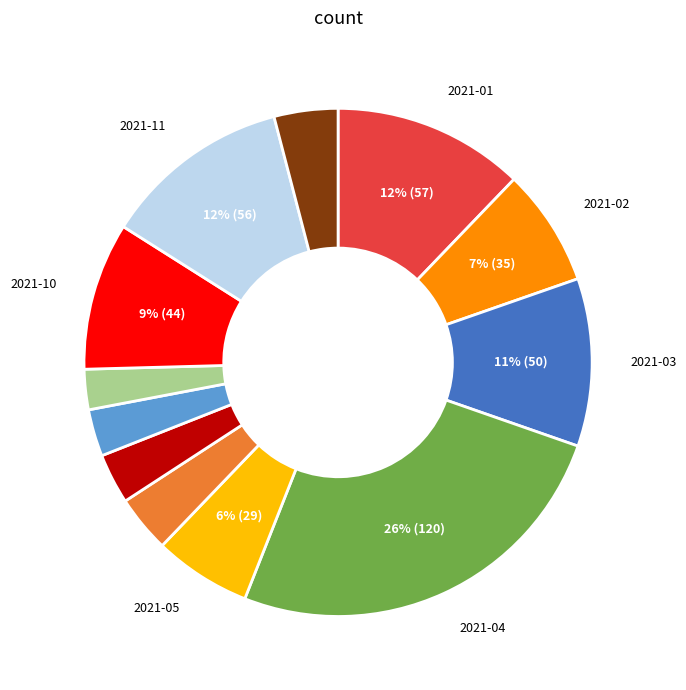

To the nearest percent, what is the difference between the largest and smallest slice percentages?

23%